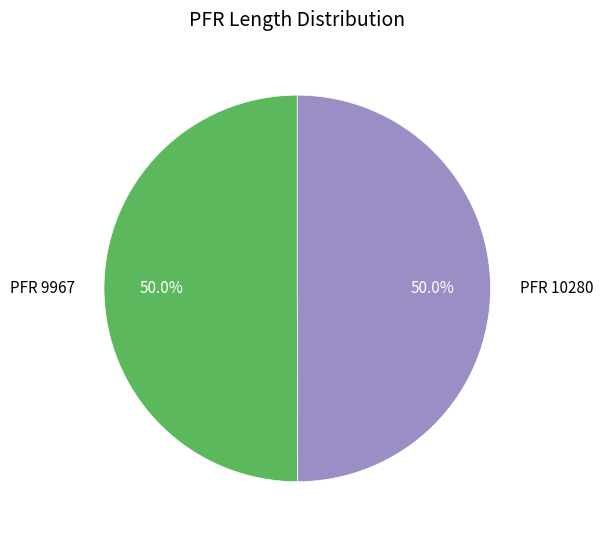

Do PFR 9967 and PFR 10280 together represent more than half of the pie?

Yes